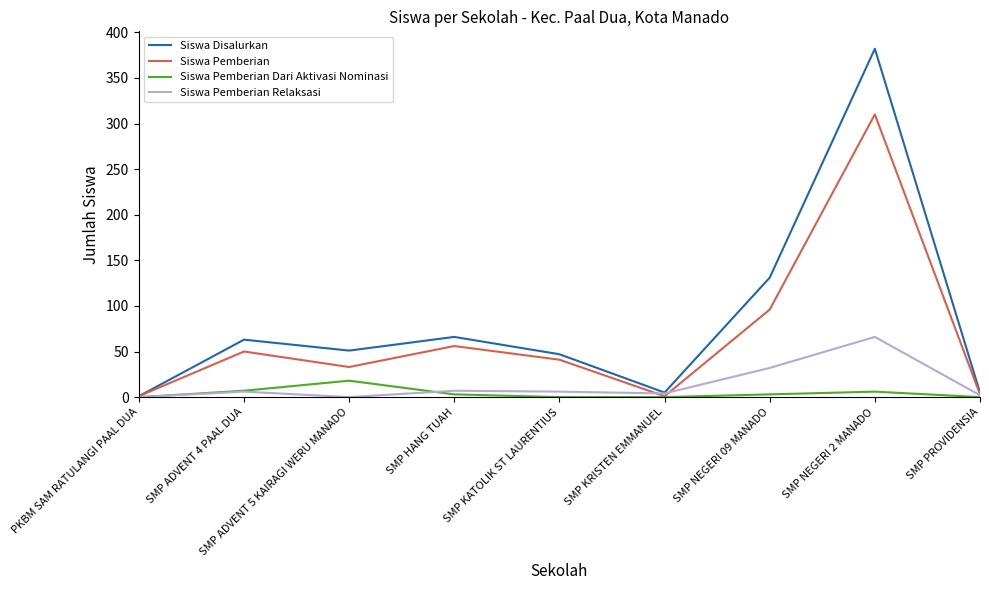

What is the difference between the highest and lowest values at SMP ADVENT 4 PAAL DUA?

57